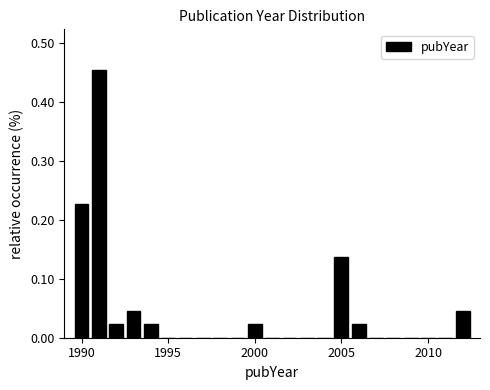

Read against the x-axis, roughly where is the centre of the tallest bar?

1991.0